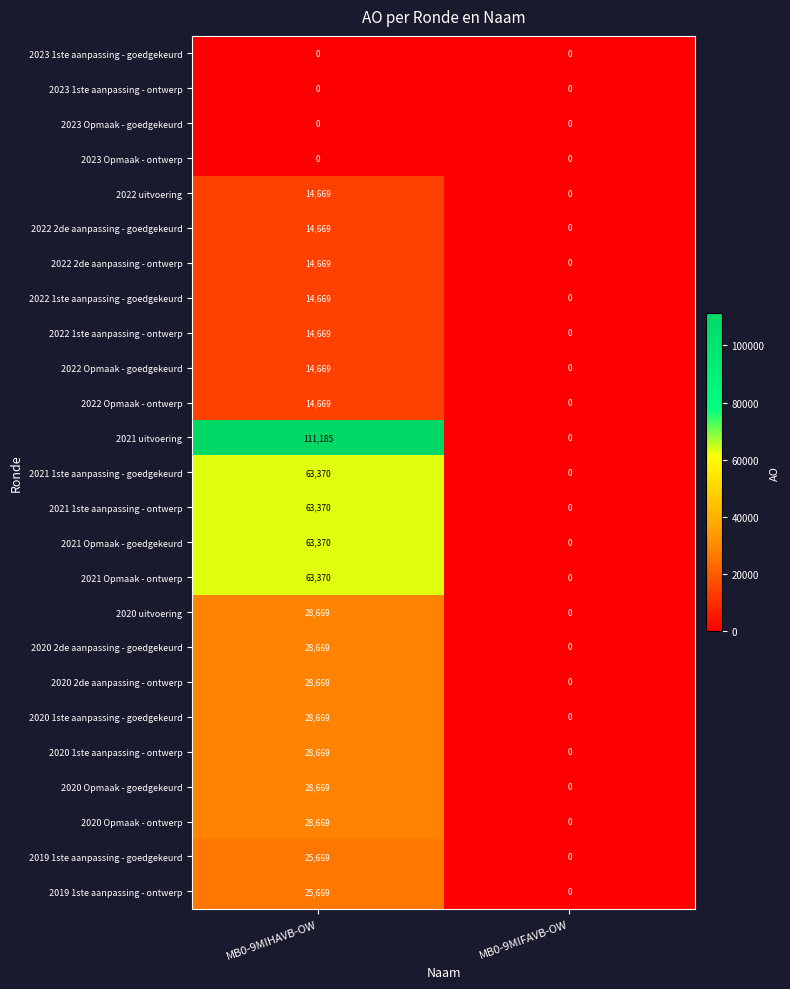

How many categories are shown in the chart?

2